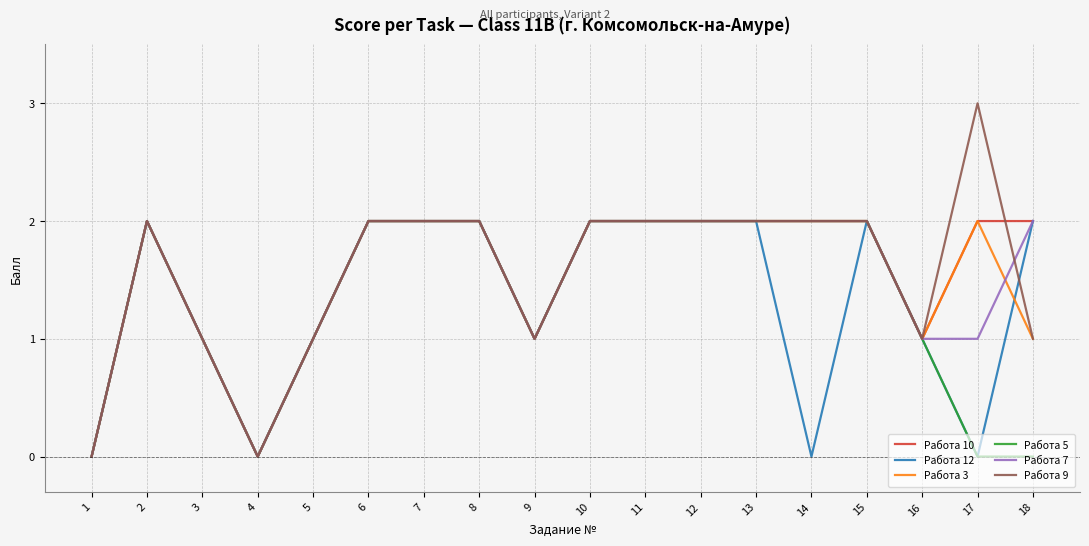

What is the sum of the Работа 5 values at 12 and 2?

4